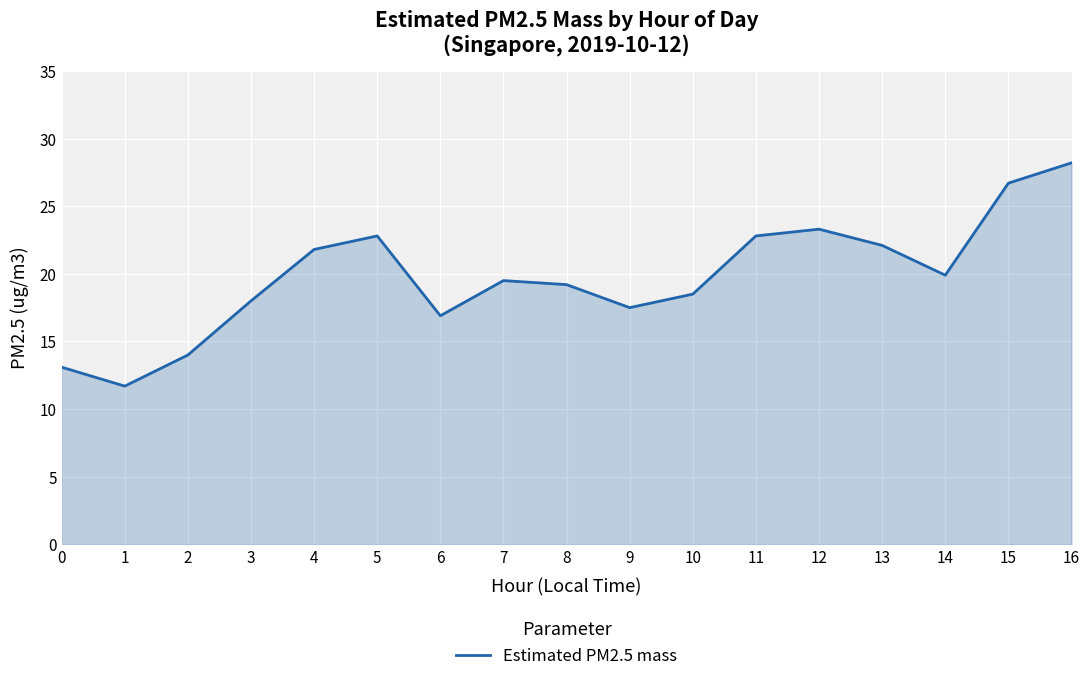

What is the greatest value displayed?

28.2